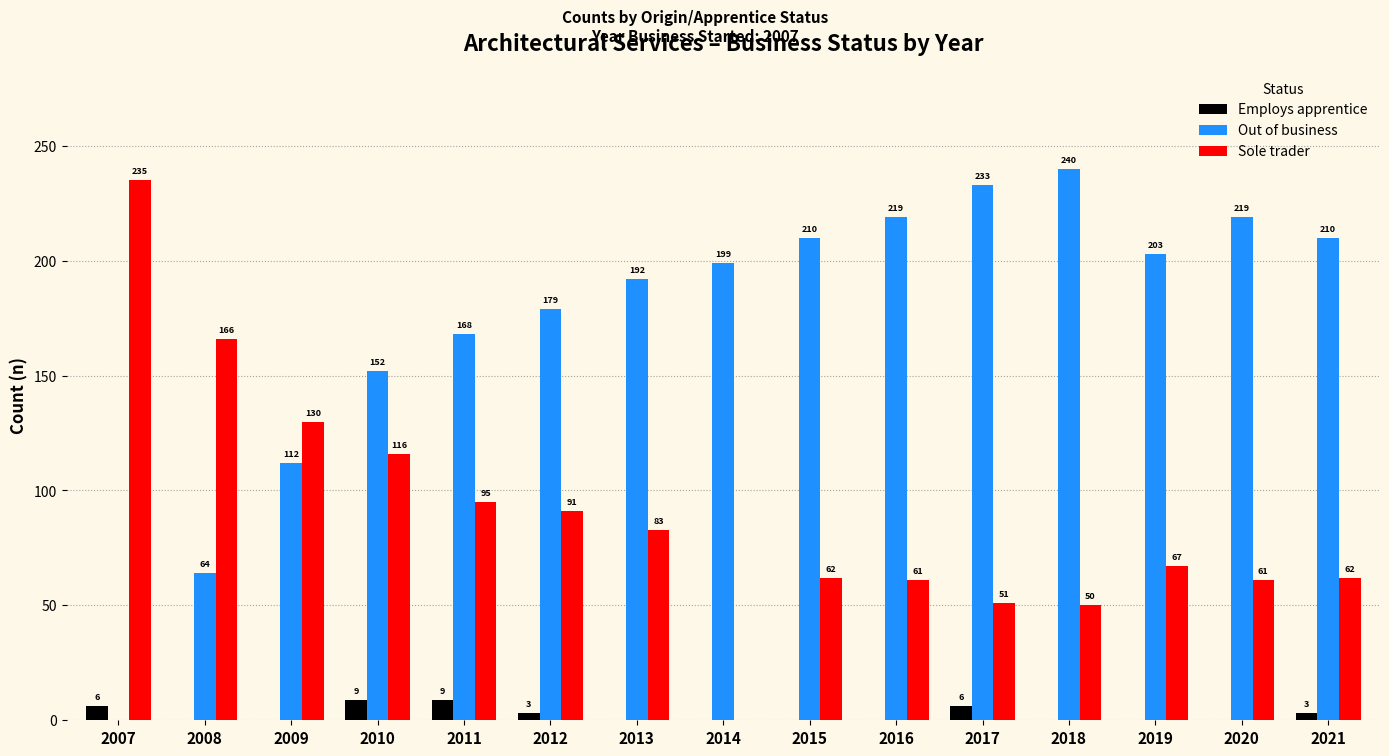

At which label does Sole trader first exceed 67?

2007